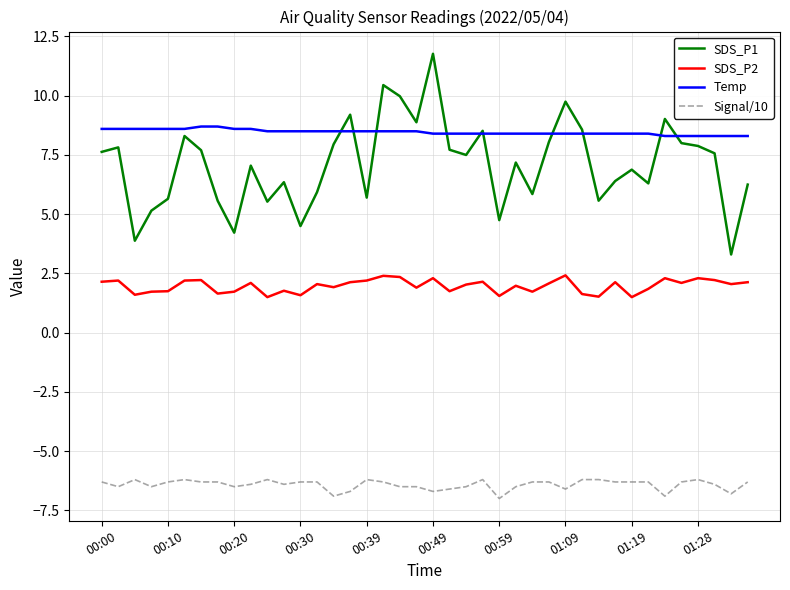

What is the average value of the Temp series?

8.5